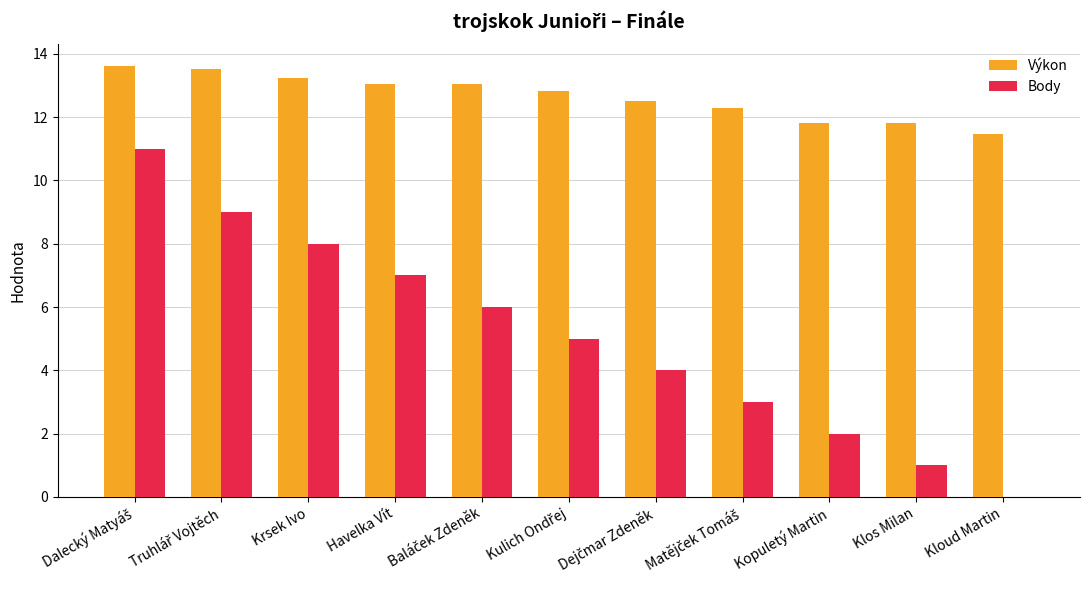

What is the total value across all series at Klos Milan?

12.8